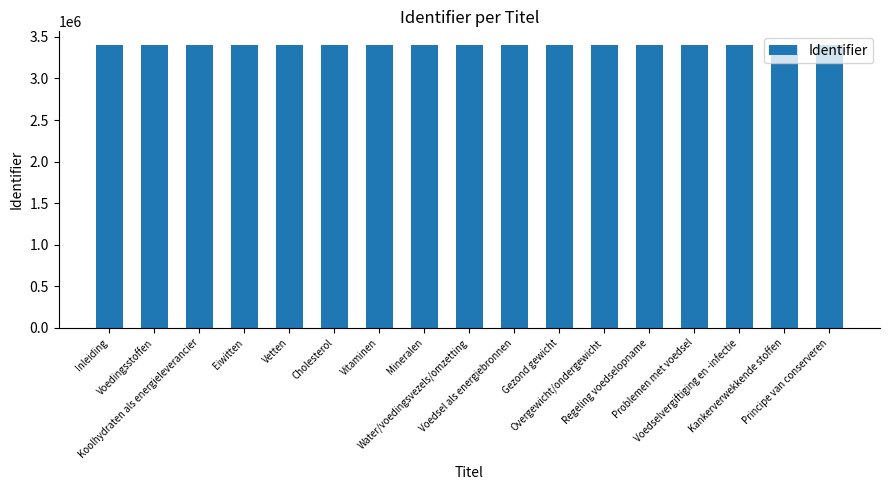

True or false: the data shows 1376666 at Voedselvergiftiging en -infectie.

False